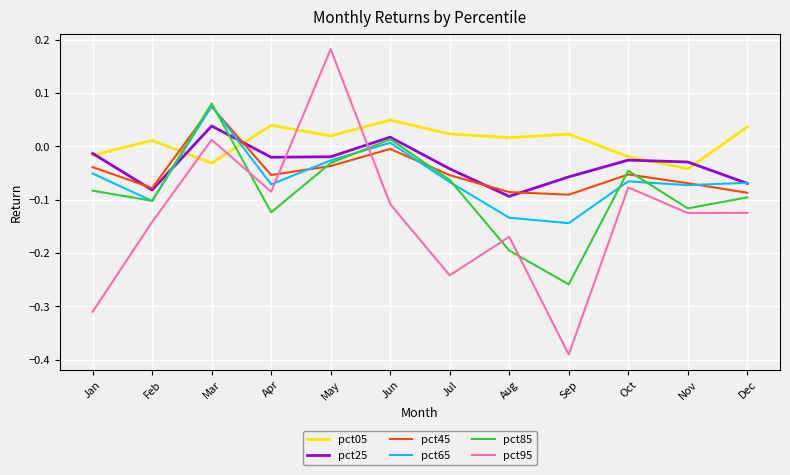

How many lines are shown in the chart?

6